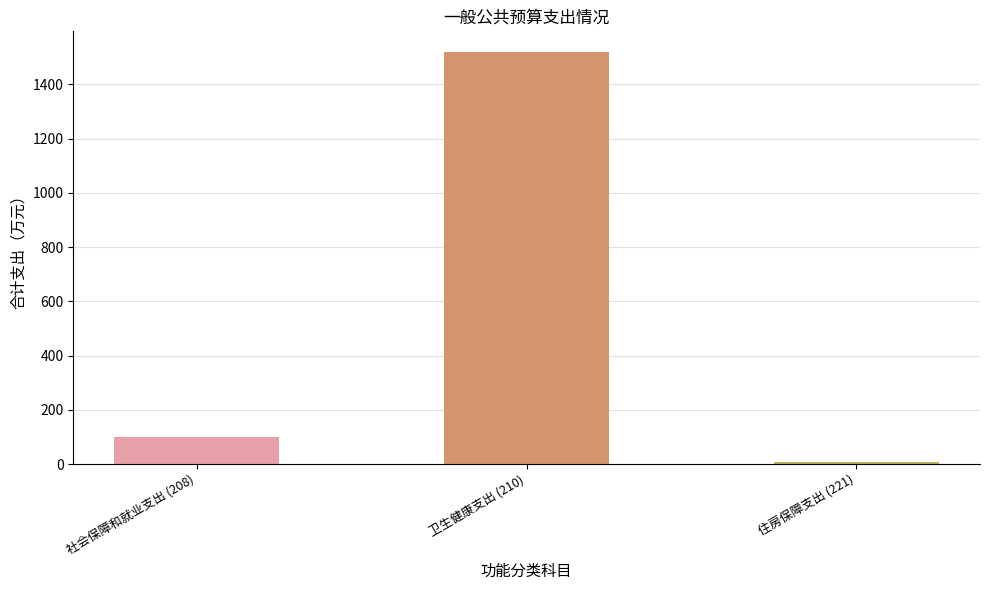

Read the value at 卫生健康支出 (210).

1519.1